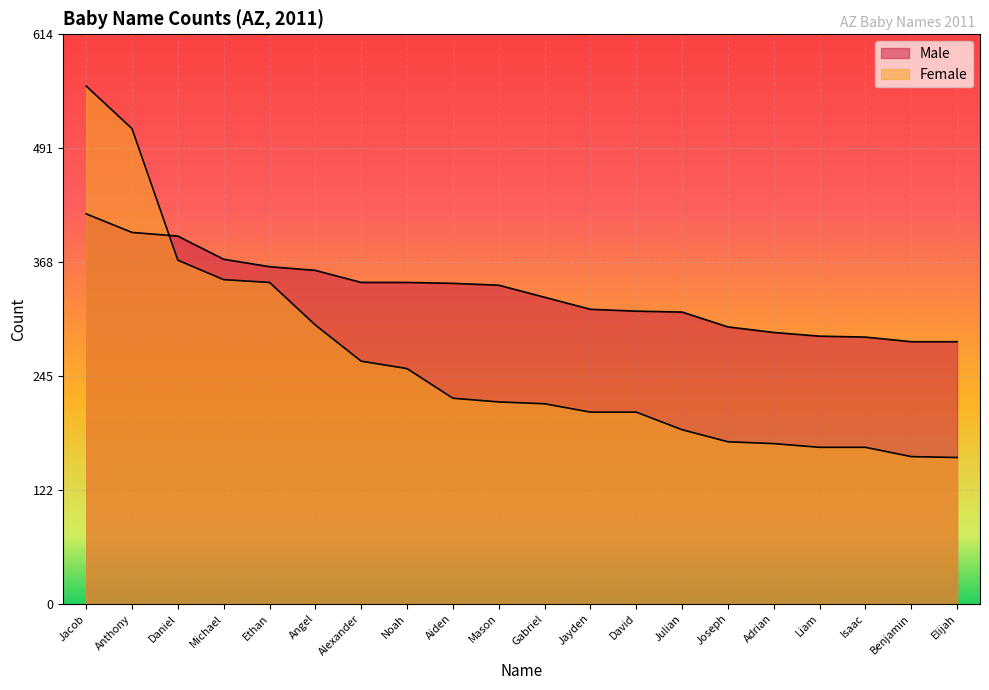

What are all the series names shown in the legend?

Male, Female